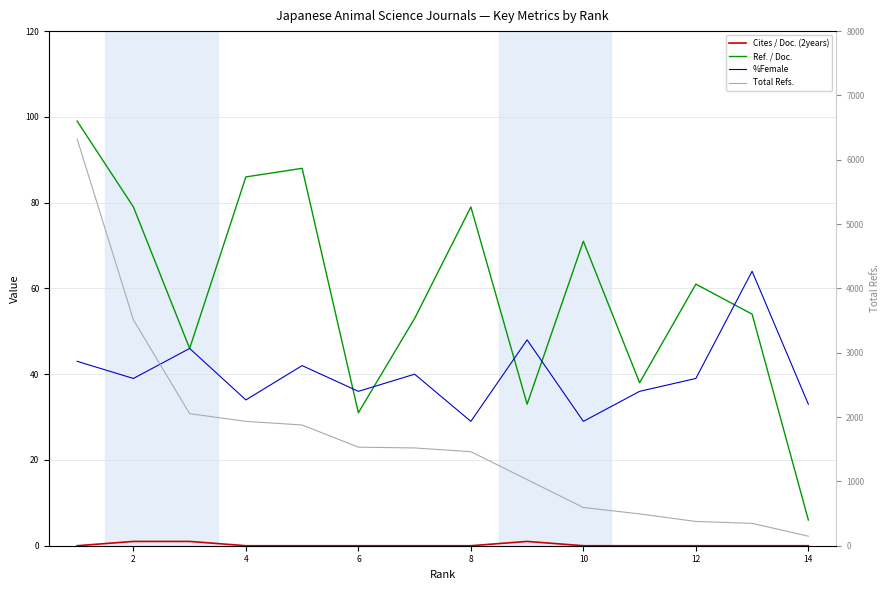

After their last crossing, which series has the higher values: %Female or Ref. / Doc.?

%Female